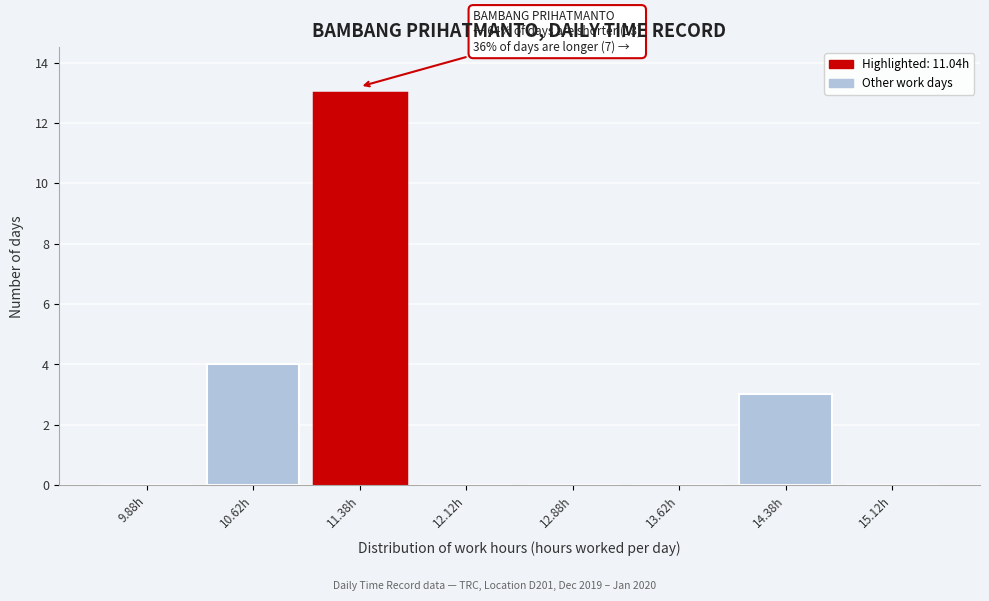

Over which range of the x-axis is the bar tallest?

11.00 to 11.75